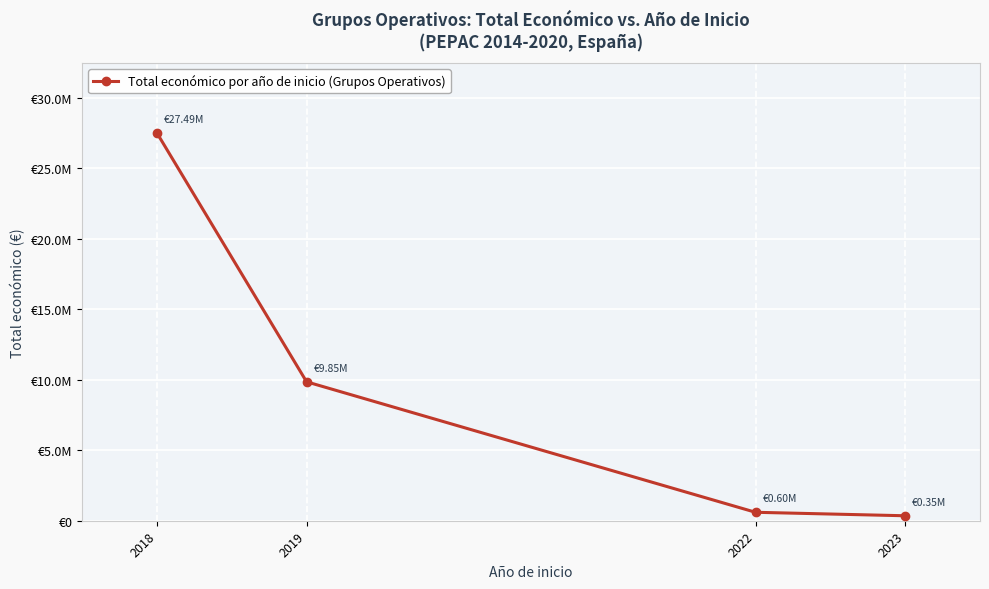

Does the chart have visible grid lines?

Yes